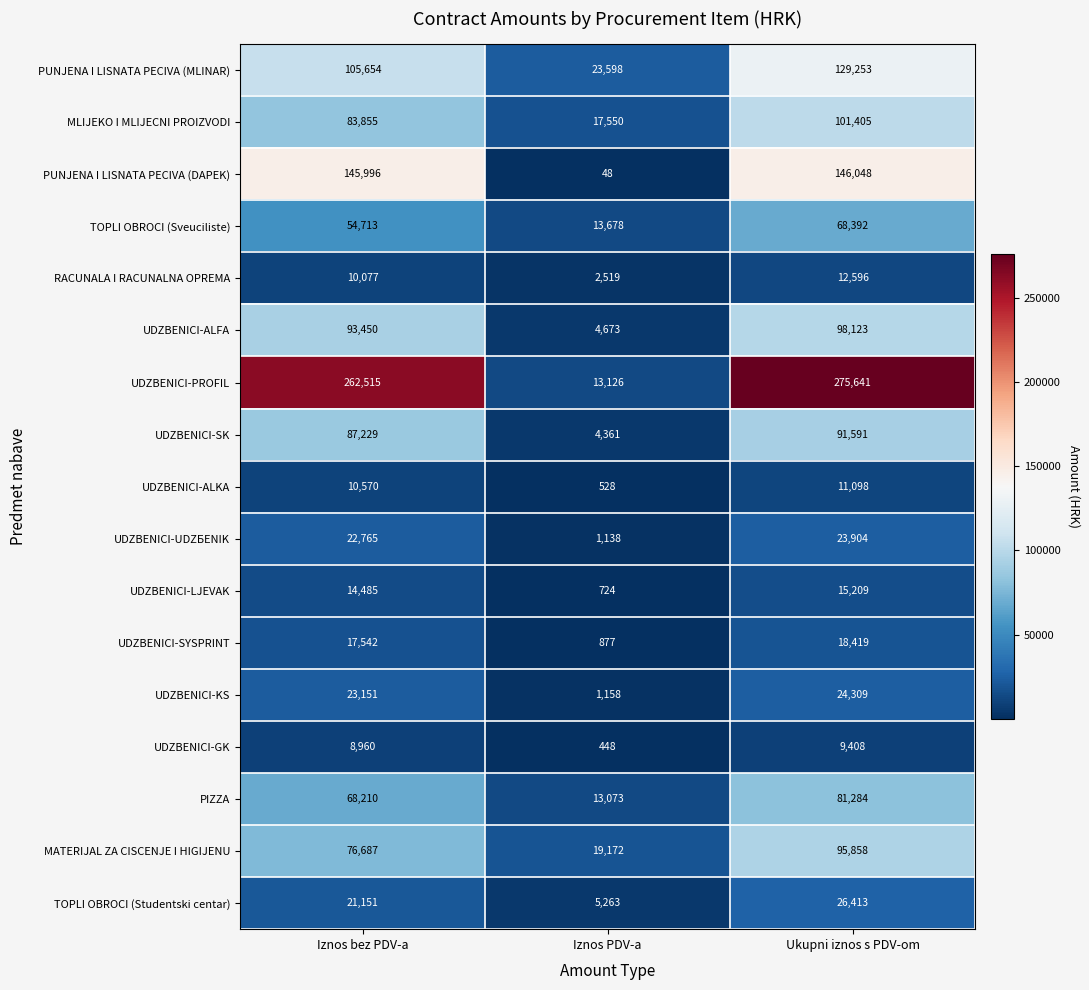

At which label is TOPLI OBROCI (Sveuciliste) closest to 41035?

Iznos bez PDV-a